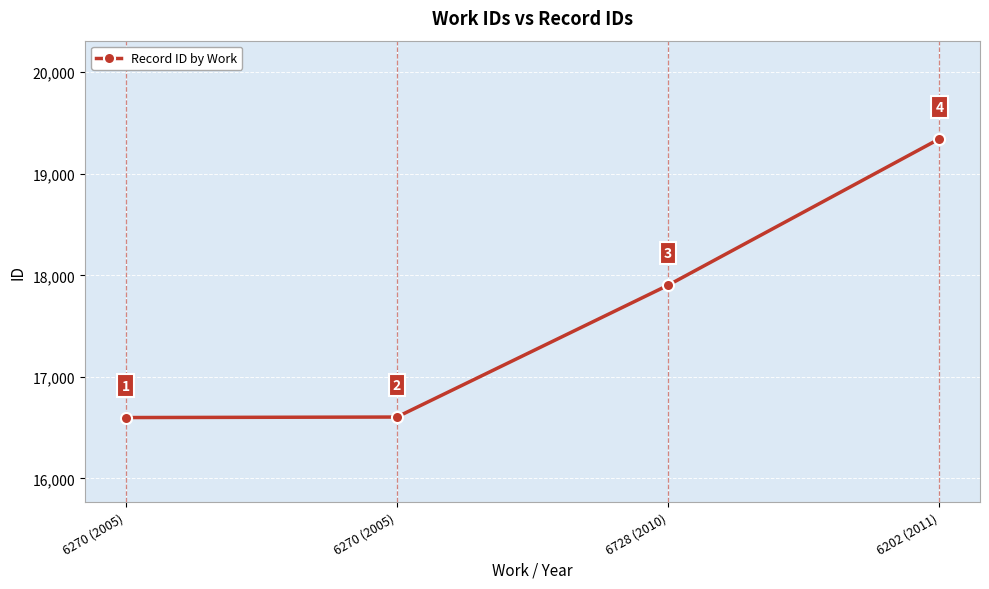

Reading right to left, list all the values displayed in this chart.

6202 (2011)=19344	6728 (2010)=17903	6270 (2005)=16605	6270 (2005)=16600